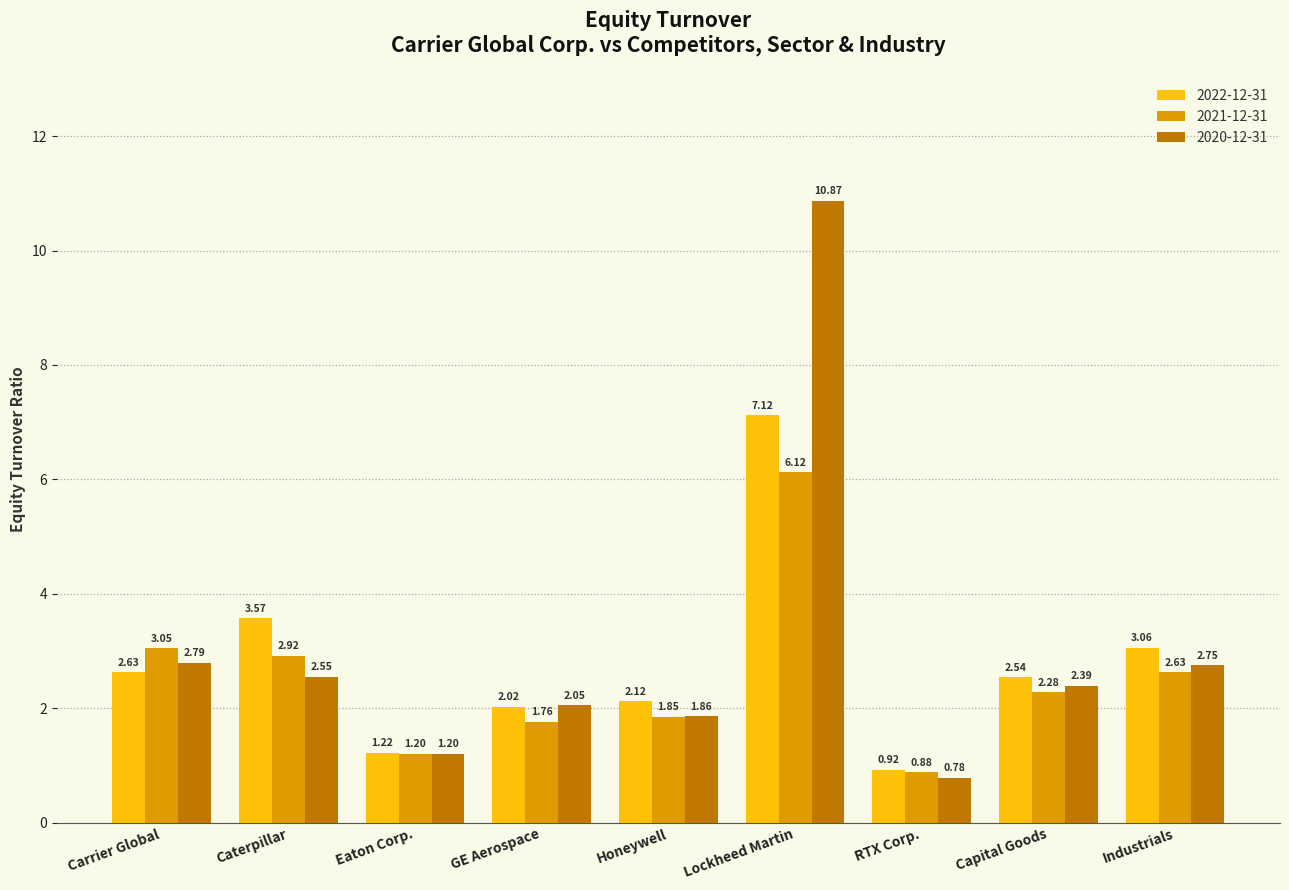

The value of 2022-12-31 at Caterpillar is 4.8. True or false?

False